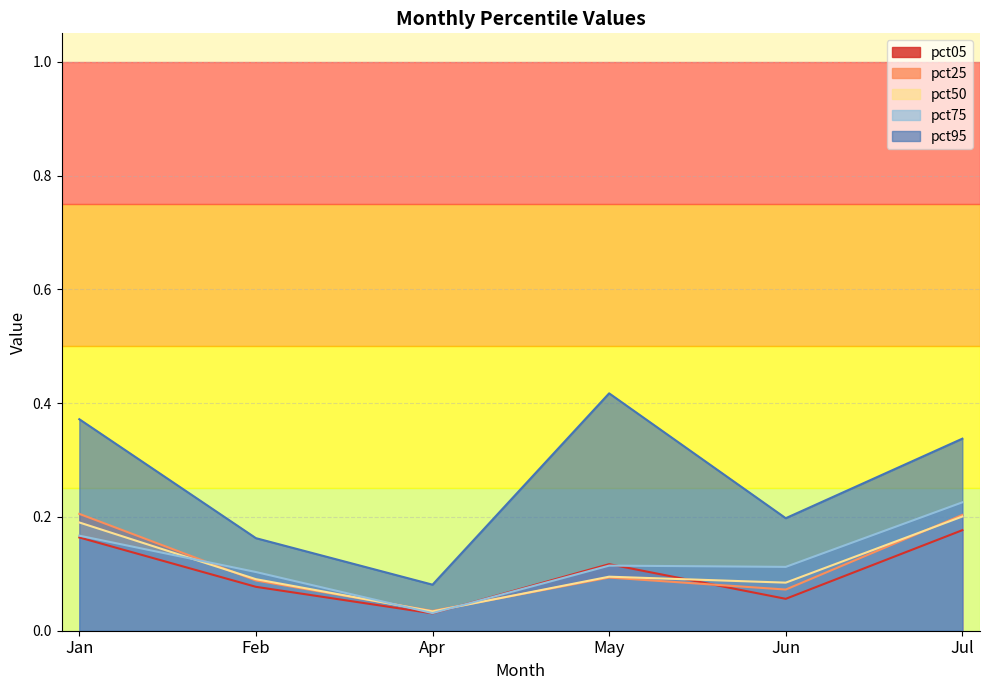

The value of pct95 at Jul is 0.3. True or false?

True